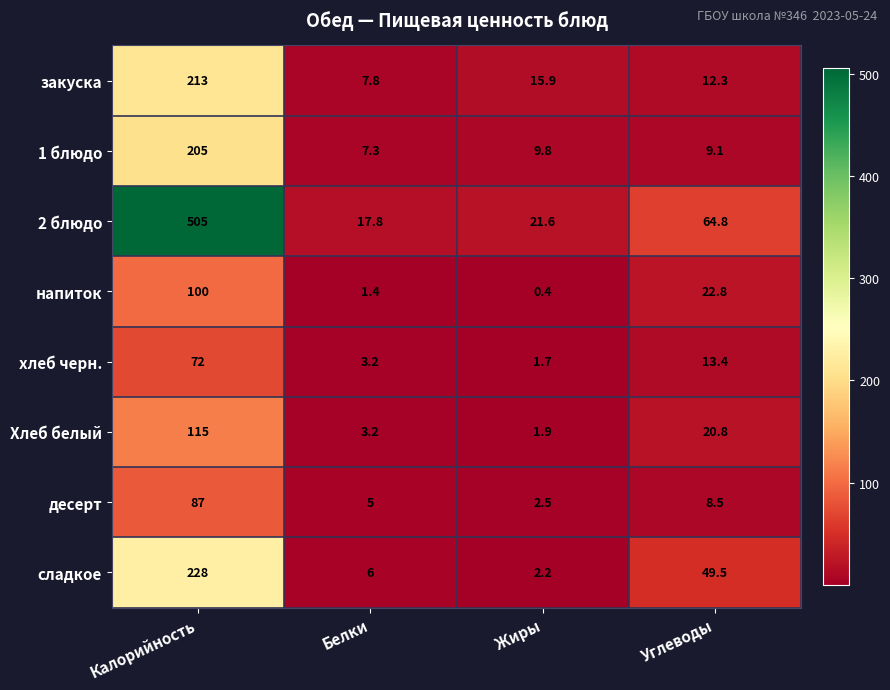

Count the number of categories in the chart.

4